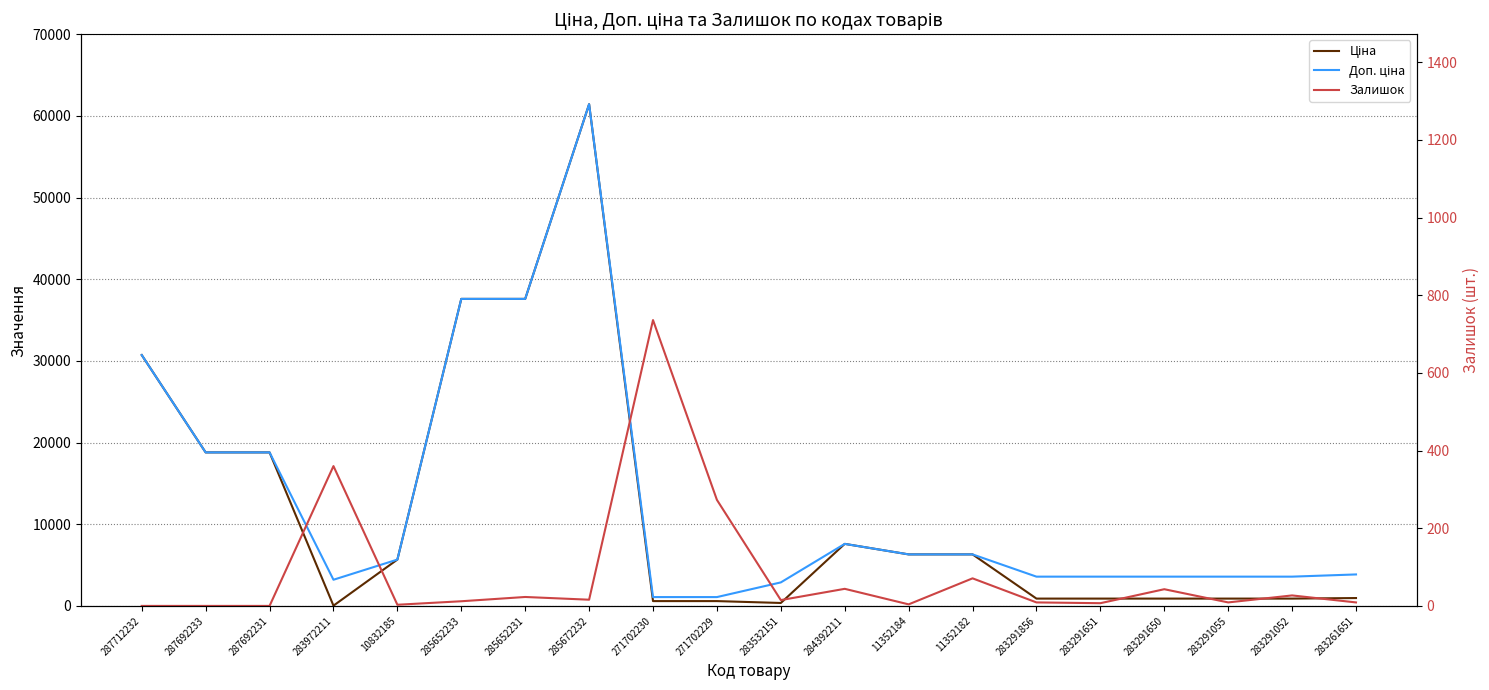

True or false: Залишок has a value of 736.0 at 271702230.

True